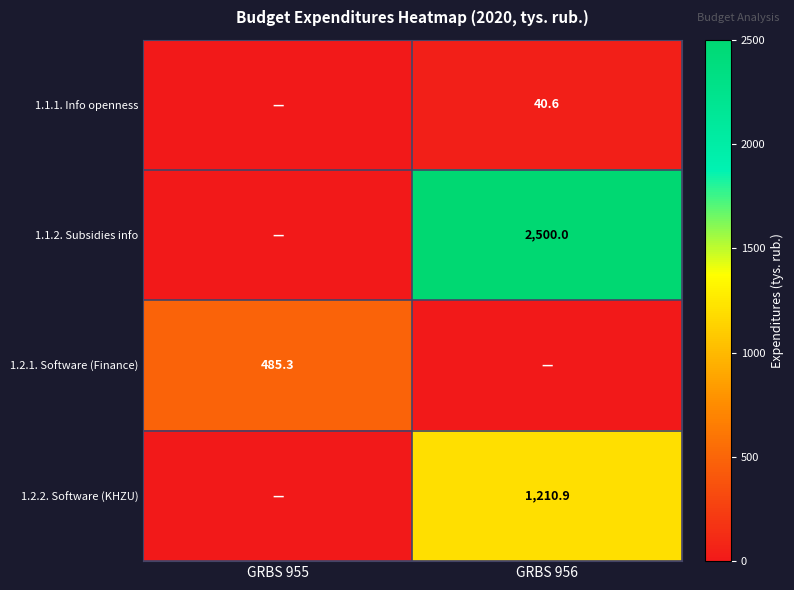

The 1.2.1. Software (Finance) series shows 826.9 at GRBS 955. True or false?

False